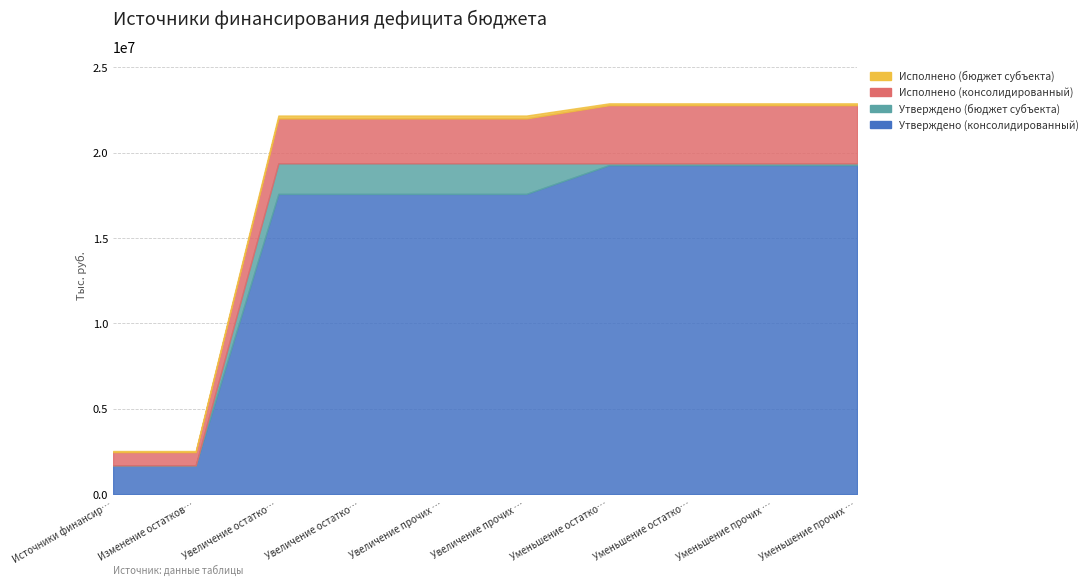

The value of Утверждено (бюджет субъекта) at Уменьшение остатков средств бюджетов is 24464.8. True or false?

False